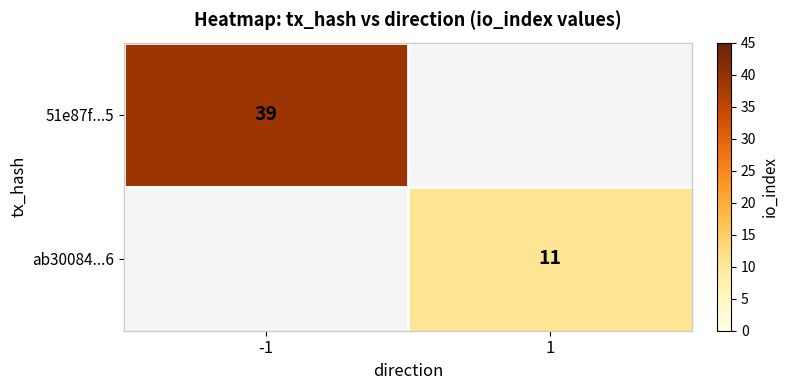

The value of ab30084...6 at 1 is 11. True or false?

True